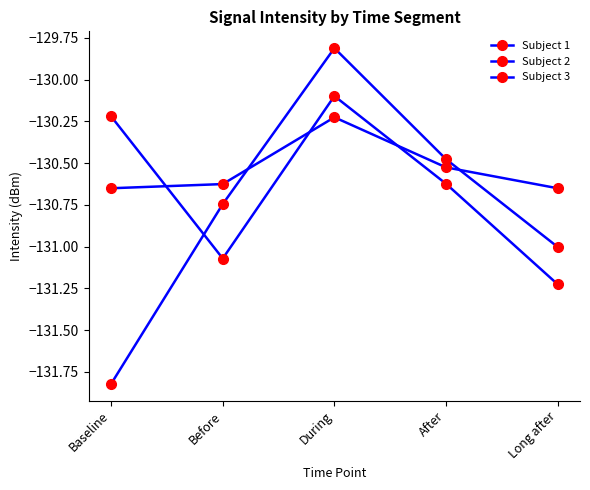

Which series ends up on top after the final intersection of Subject 2 and Subject 3?

Subject 3